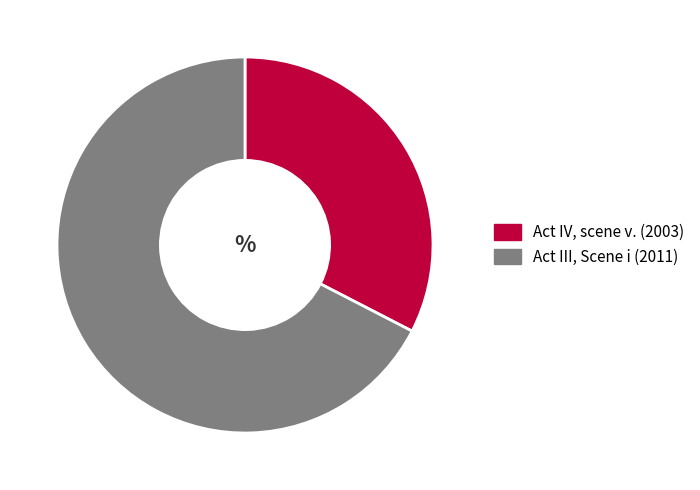

Which slice is the largest?

Act III, Scene i (2011)